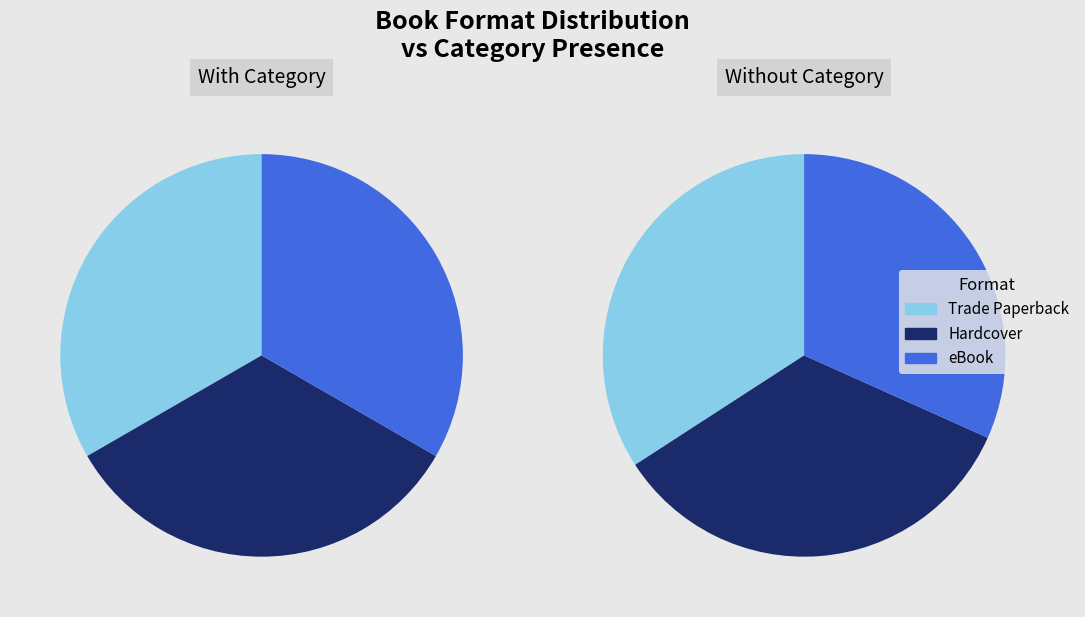

Count the number of slices in the pie.

3